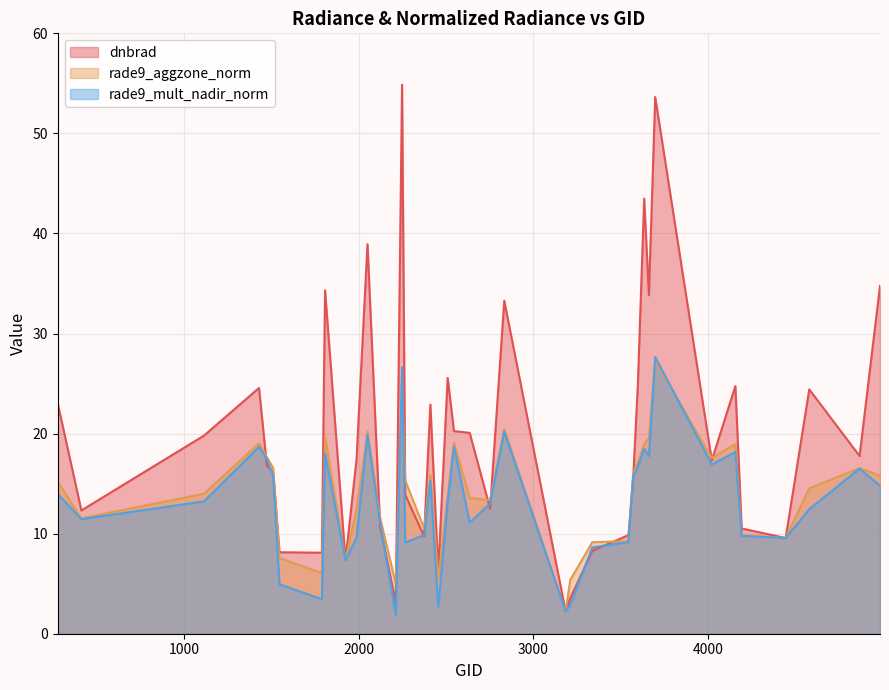

Which has a higher value, 1547 or 2753?

2753